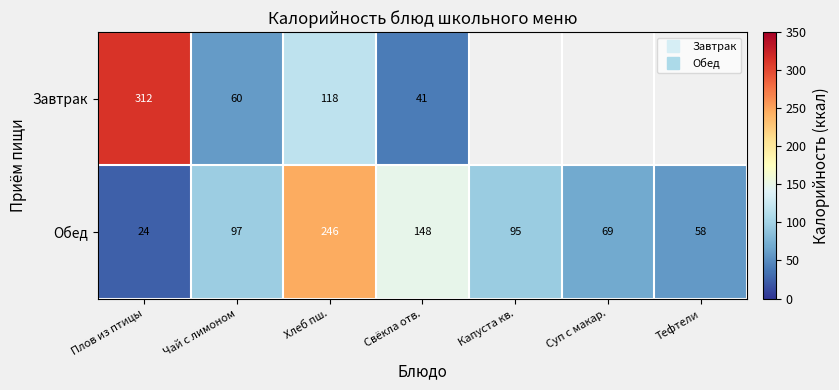

Is it true that Завтрак equals 41.0 at Свёкла отв.?

True